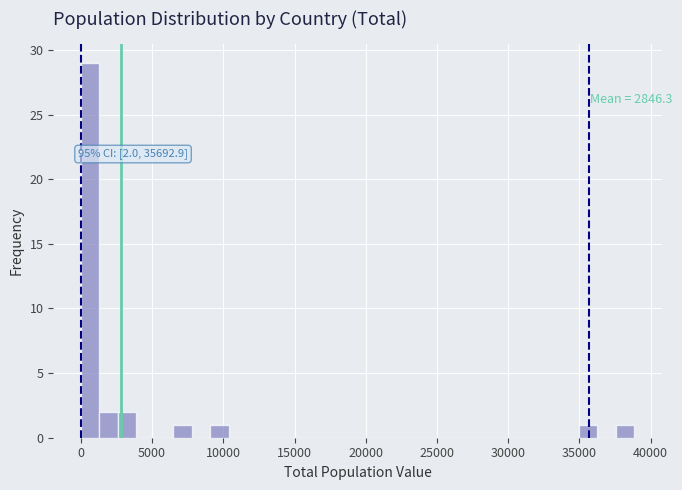

Around what value on the x-axis is the tallest bar? Give the approximate position of its centre, as read against the axis.

500